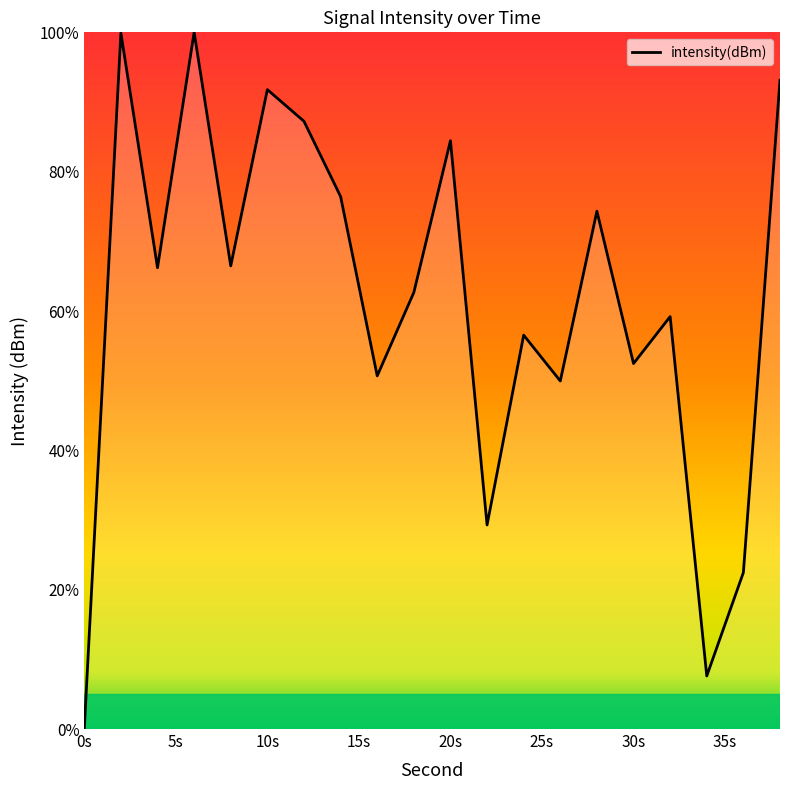

True or false: the data has more than 0 interior local peaks.

True